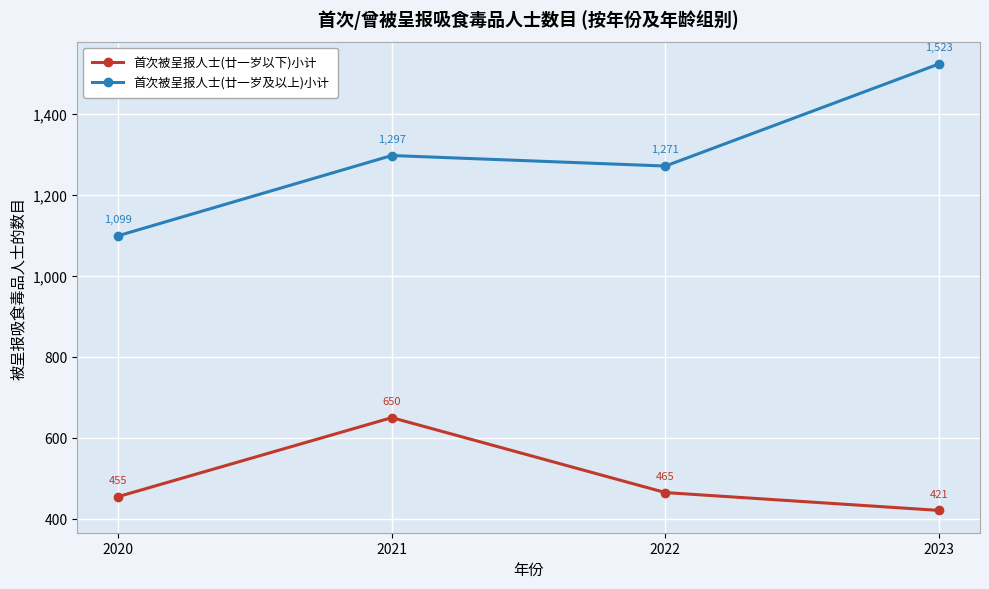

What is the approximate value of 首次被呈报人士(廿一岁及以上)小计 at 2023?

1523